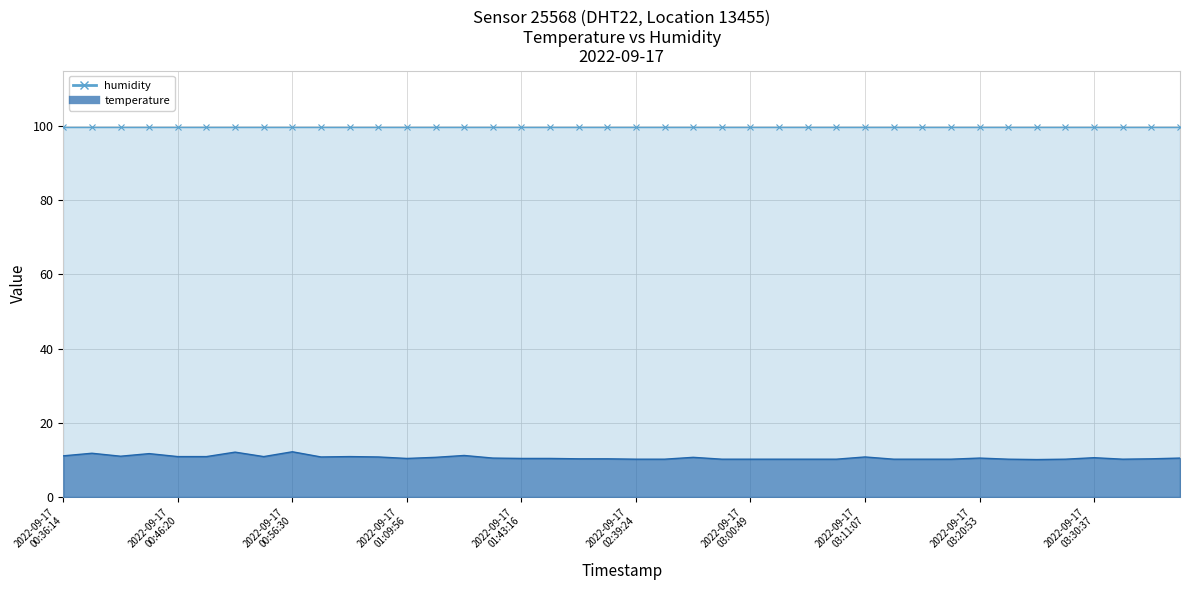

What position from the right is 2022-09-17T03:06:07?

14